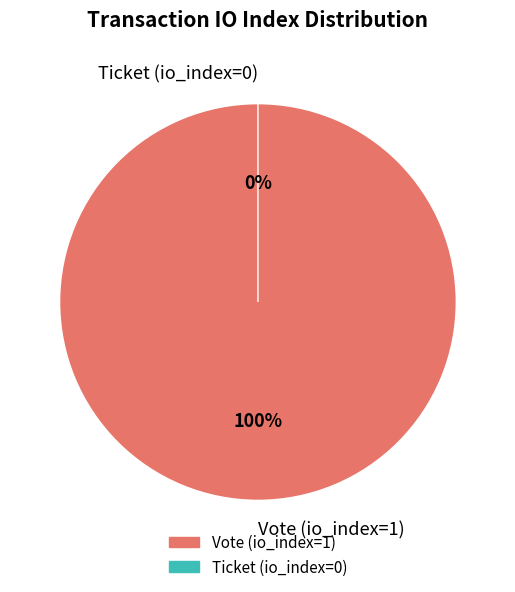

What is the smallest slice in the pie chart?

Ticket (io_index=0)